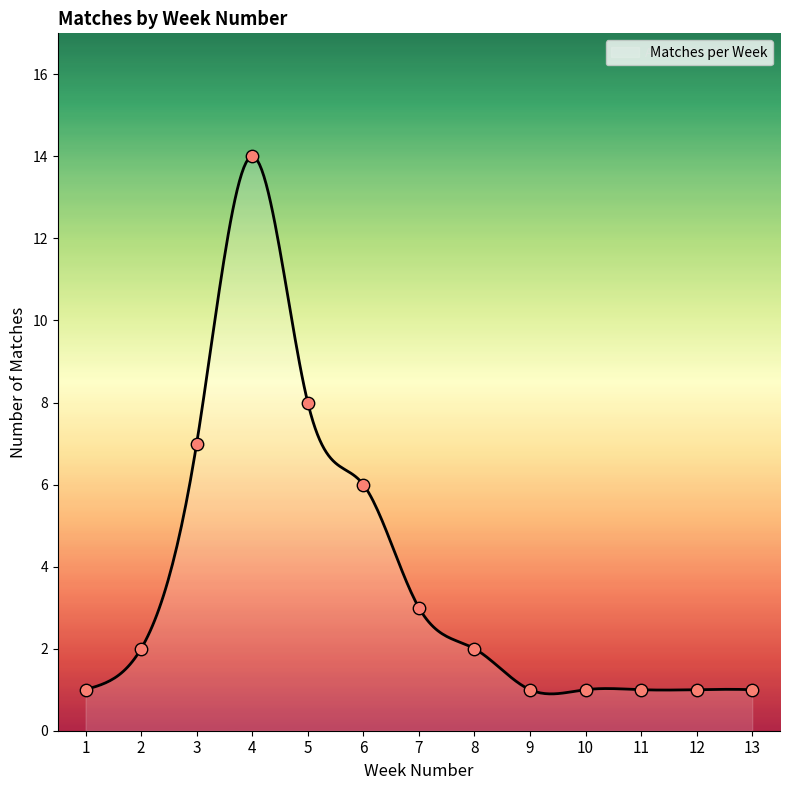

What is the ratio of the value at 6 to the value at 5?

0.8